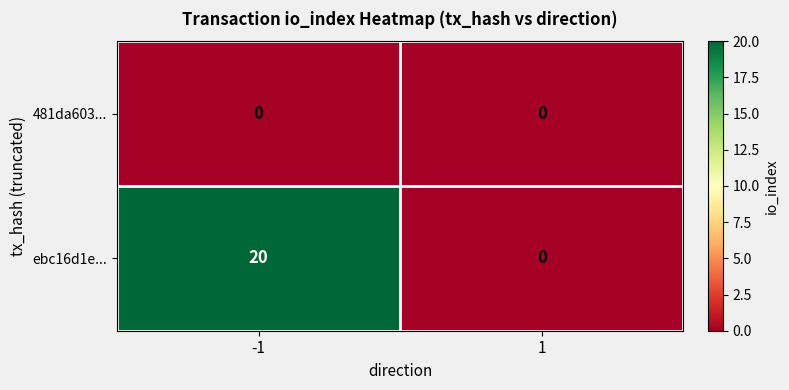

Reading left to right, what are all the values shown in this chart?

481da603...: 0	0
ebc16d1e...: 20	0